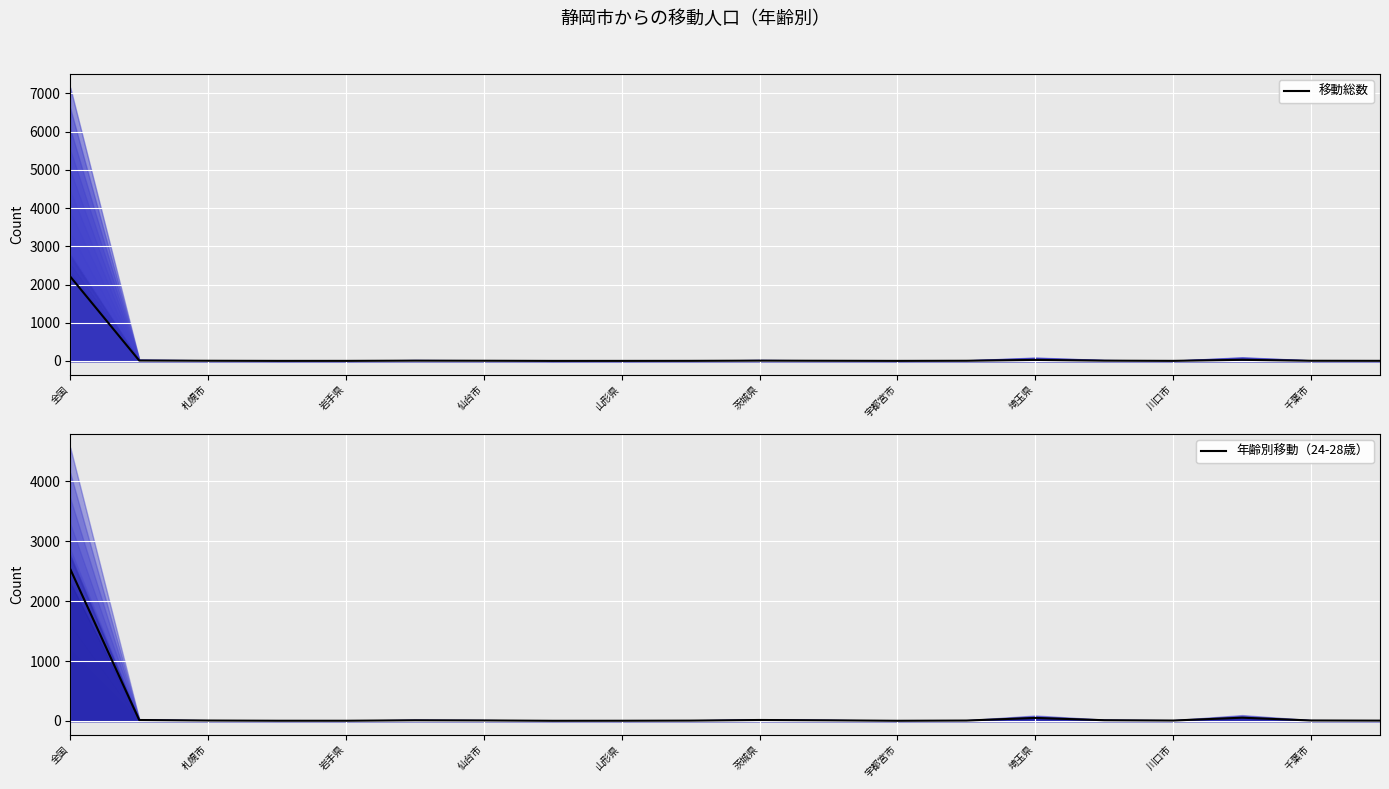

What is the smallest value displayed?

1.6